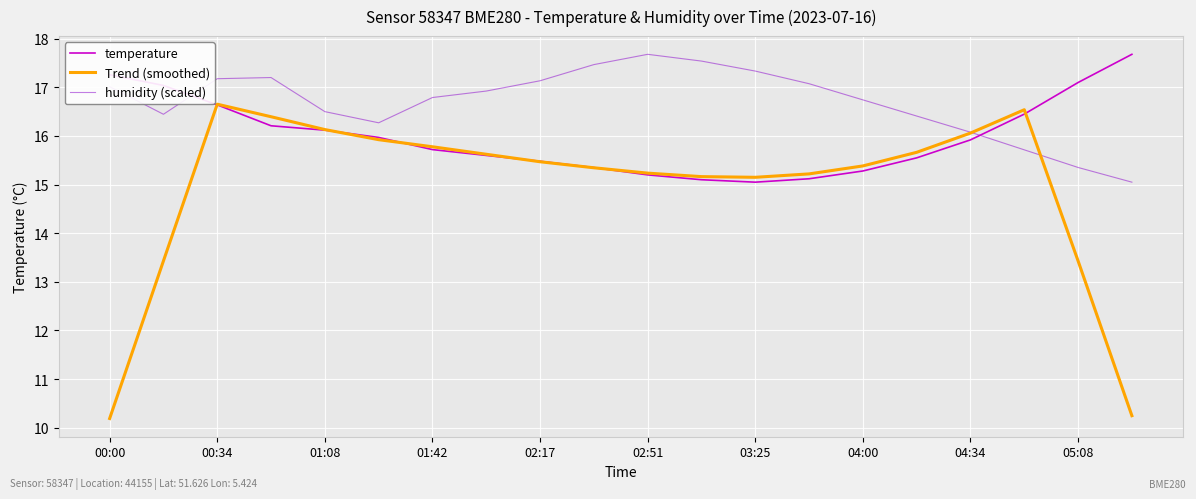

List the series in order of their overall mean, lowest first.

Trend (smoothed), temperature, humidity (scaled)